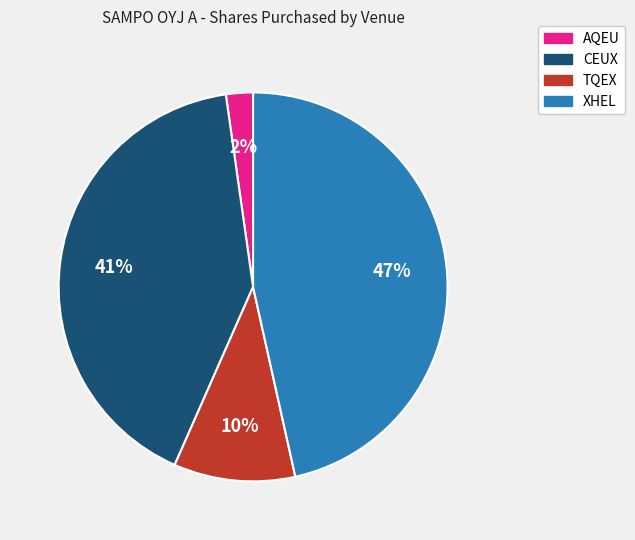

Count the number of slices in the pie.

4